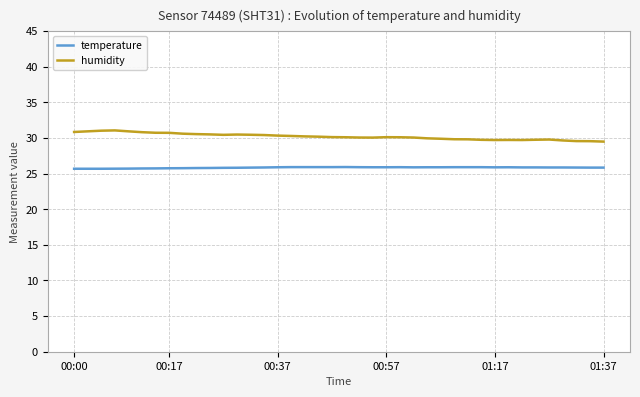

List the series in order of their overall mean, highest first.

humidity, temperature